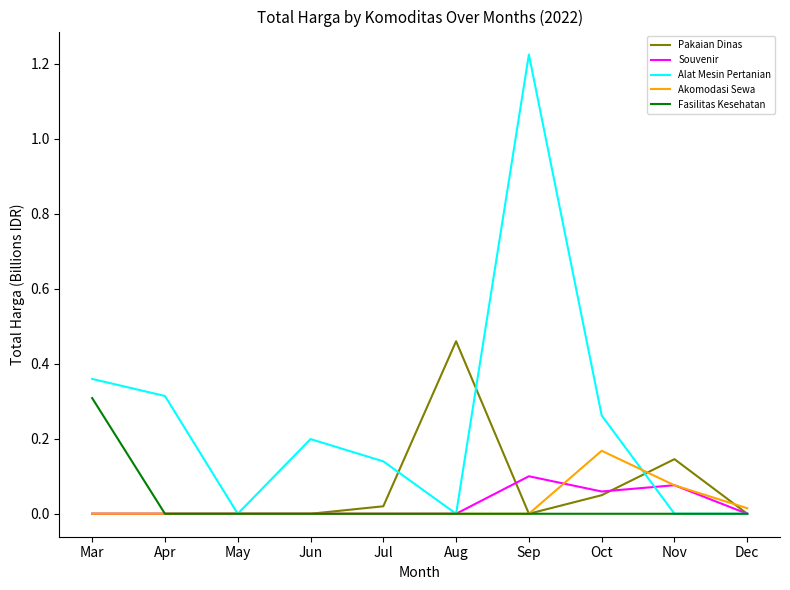

What are all the series names shown in the legend?

Pakaian Dinas, Souvenir, Alat Mesin Pertanian, Akomodasi Sewa, Fasilitas Kesehatan